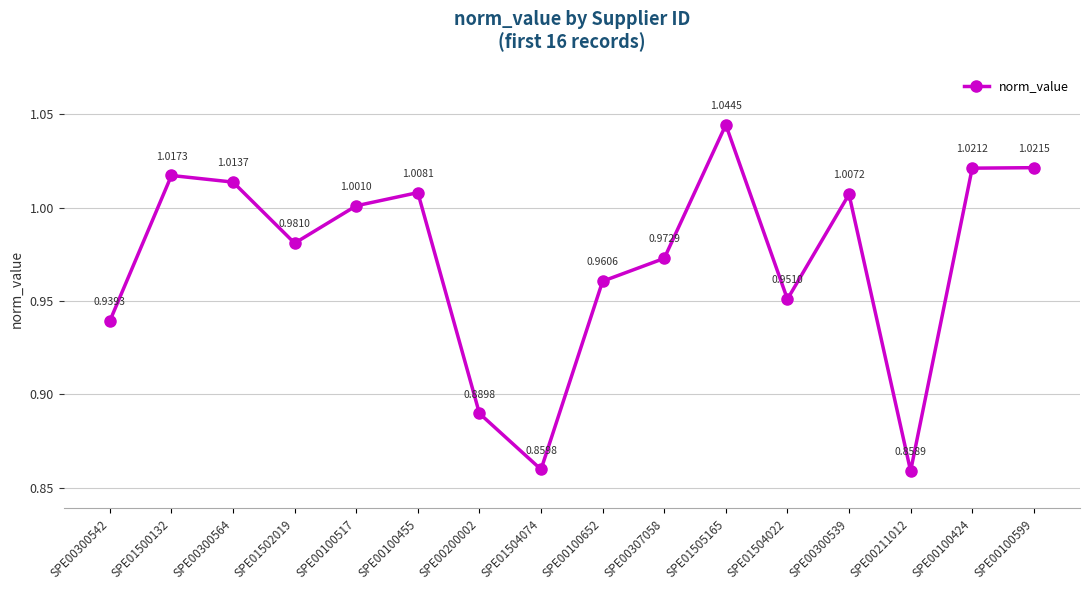

True or false: the data has more than 1 interior local peaks.

True